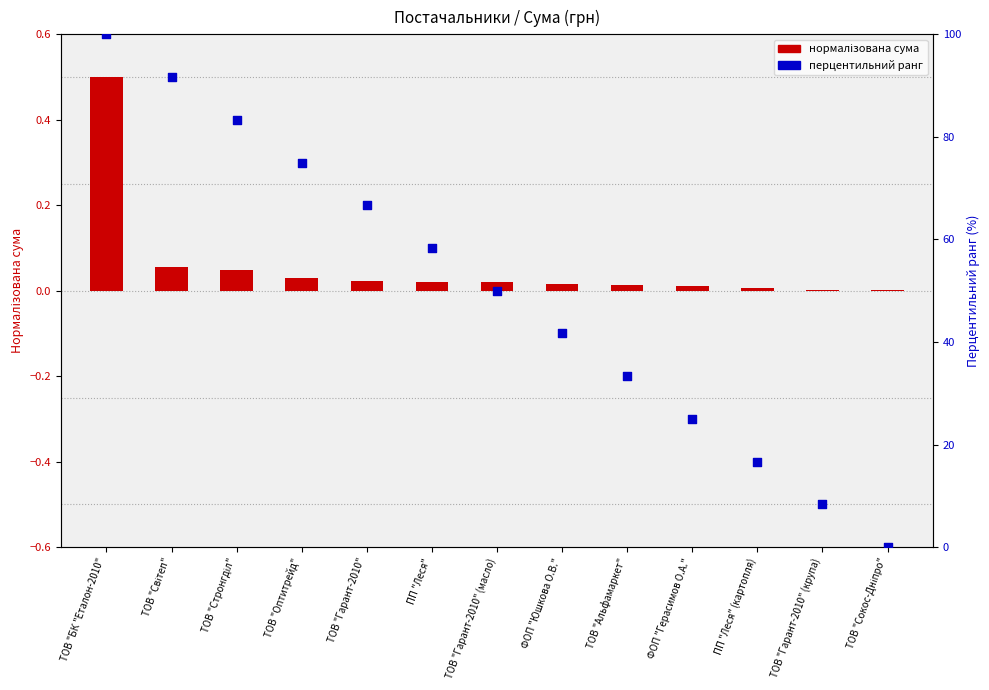

Which series has the largest total across all categories?

перцентильний ранг